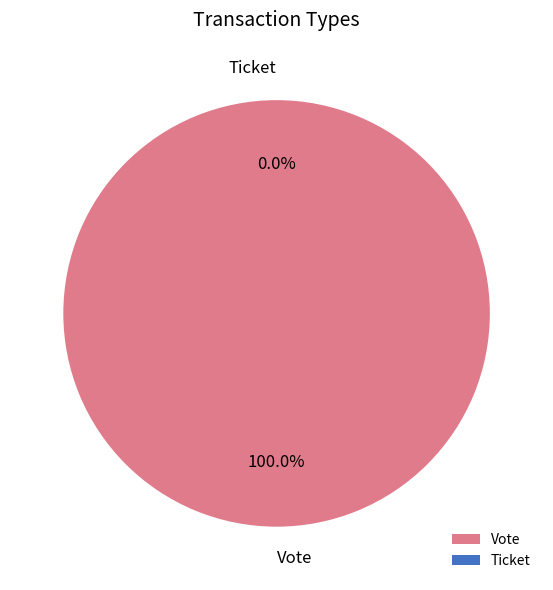

Does Vote account for over 50% of the chart?

Yes